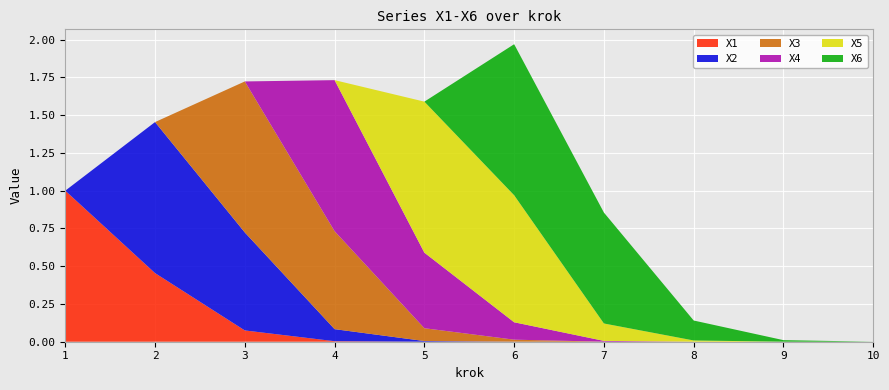

Reading right to left, what are all the values shown in this chart?

X1: 10=0.0	9=0.0	8=0.0	7=0.0	6=0.0	5=0.0	4=0.0	3=0.1	2=0.5	1=1.0
X2: 10=0.0	9=0.0	8=0.0	7=0.0	6=0.0	5=0.0	4=0.1	3=0.6	2=1.0	1=0.0
X3: 10=0.0	9=0.0	8=0.0	7=0.0	6=0.0	5=0.1	4=0.6	3=1.0	2=0.0	1=0.0
X4: 10=0.0	9=0.0	8=0.0	7=0.0	6=0.1	5=0.5	4=1.0	3=0.0	2=0.0	1=0.0
X5: 10=0.0	9=0.0	8=0.0	7=0.1	6=0.8	5=1.0	4=0.0	3=0.0	2=0.0	1=0.0
X6: 10=0.0	9=0.0	8=0.1	7=0.7	6=1.0	5=0.0	4=0.0	3=0.0	2=0.0	1=0.0